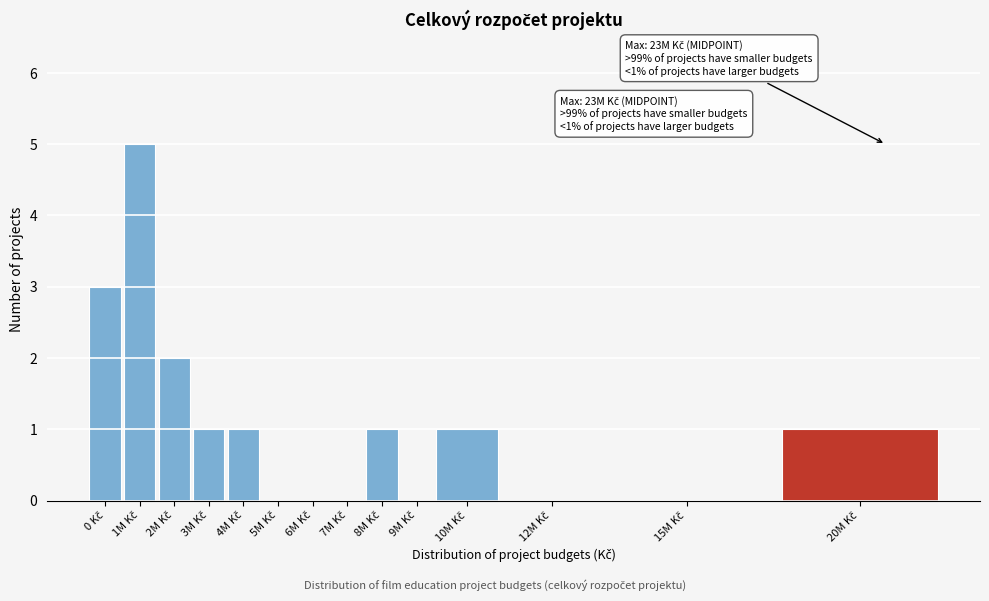

What is the greatest value displayed?

5